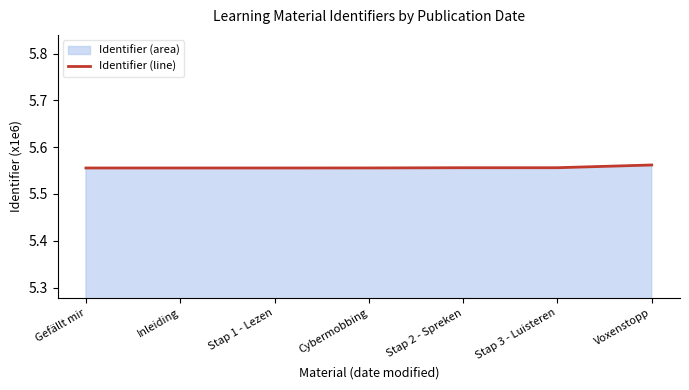

Which label corresponds to the largest value in the chart?

Voxenstopp